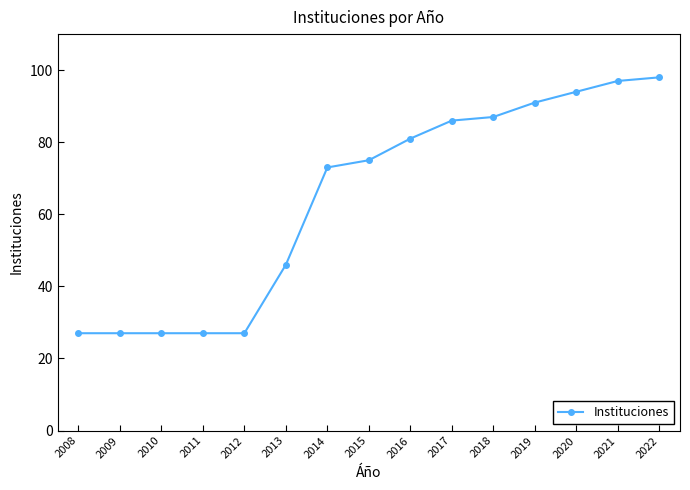

True or false: the data shows 98 at 2022.

True